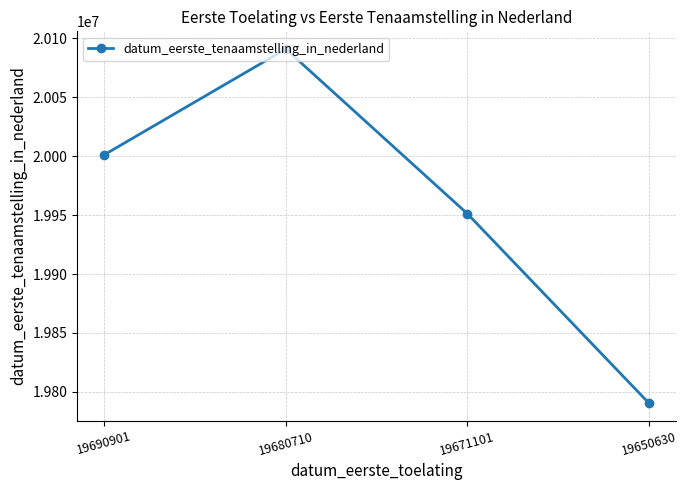

Where is the first local maximum?

19680710